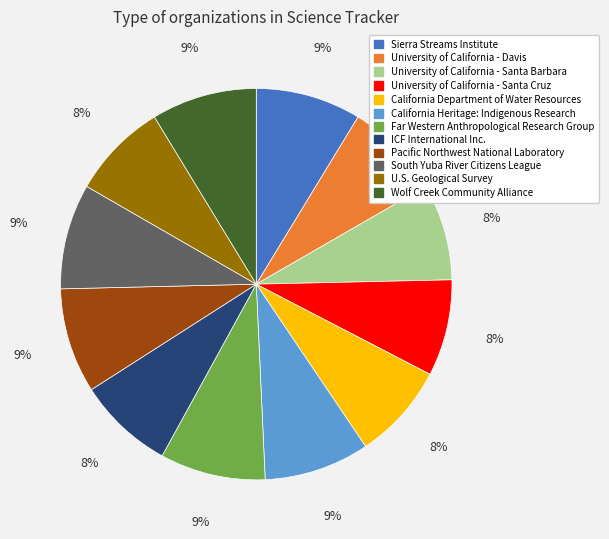

How many segments does this pie chart have?

12